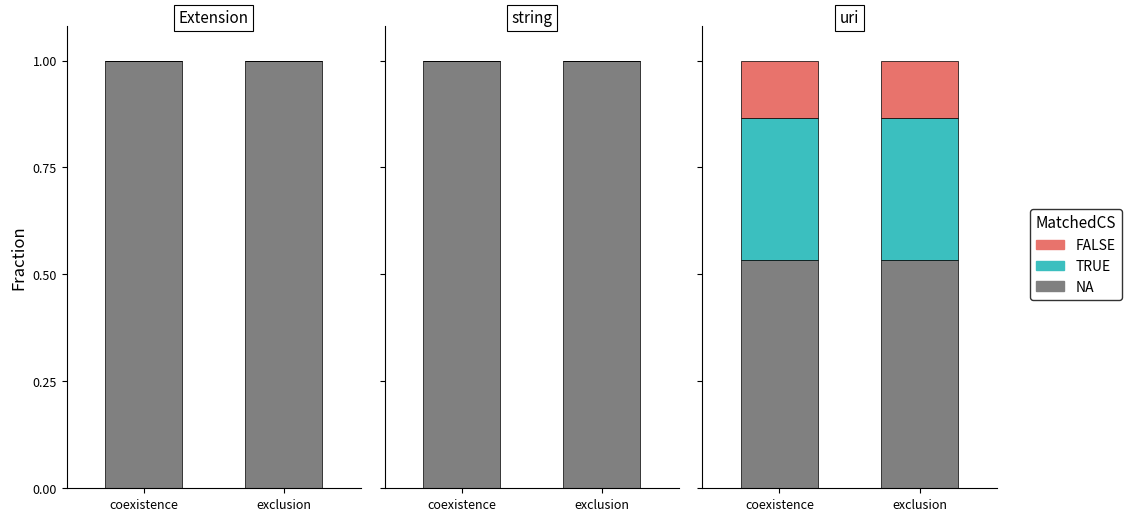

Are the bars horizontal?

No